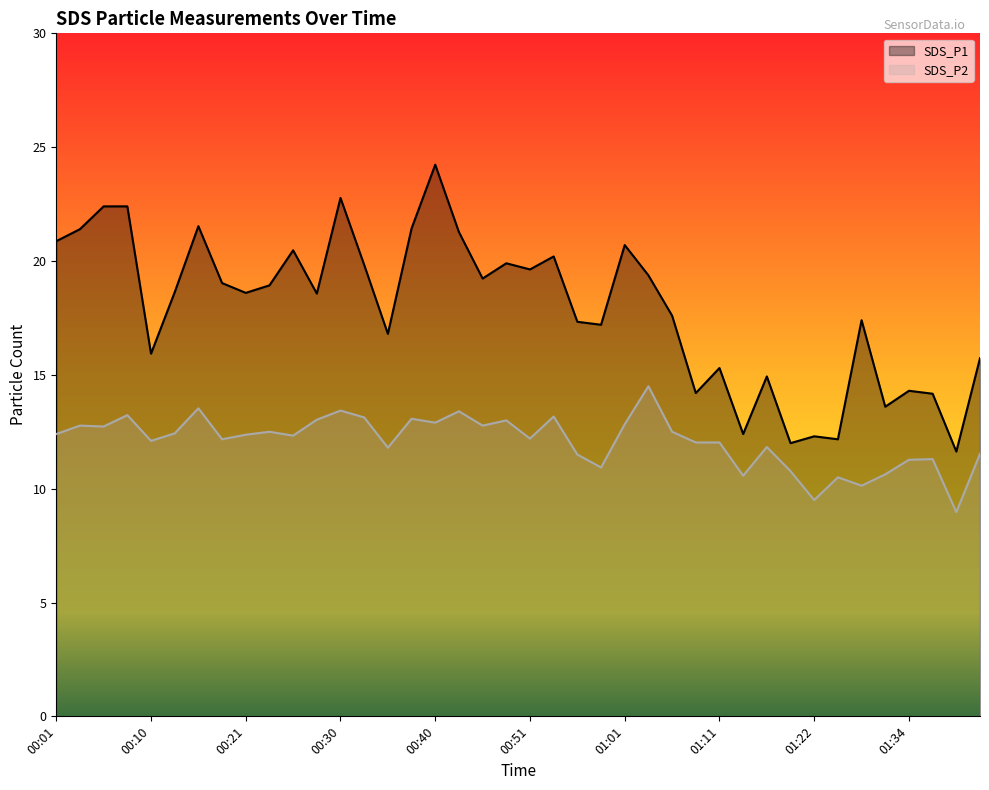

Reading left to right, transcribe all the data shown in this chart.

SDS_P1: 00:01=20.9	00:03=21.4	00:05=22.4	00:08=22.4	00:10=15.9	00:13=18.6	00:16=21.5	00:18=19.0	00:21=18.6	00:23=18.9	00:25=20.5	00:28=18.6	00:30=22.8	00:33=19.8	00:35=16.8	00:38=21.4	00:40=24.2	00:43=21.3	00:45=19.2	00:48=19.9	00:51=19.6	00:53=20.2	00:56=17.3	00:58=17.2	01:01=20.7	01:03=19.4	01:06=17.6	01:08=14.2	01:11=15.3	01:13=12.4	01:16=14.9	01:19=12.0	01:22=12.3	01:25=12.2	01:28=17.4	01:31=13.6	01:34=14.3	01:37=14.2	01:39=11.6	01:42=15.7
SDS_P2: 00:01=12.4	00:03=12.8	00:05=12.7	00:08=13.2	00:10=12.1	00:13=12.4	00:16=13.5	00:18=12.2	00:21=12.4	00:23=12.5	00:25=12.3	00:28=13.0	00:30=13.4	00:33=13.1	00:35=11.8	00:38=13.1	00:40=12.9	00:43=13.4	00:45=12.8	00:48=13.0	00:51=12.2	00:53=13.2	00:56=11.5	00:58=10.9	01:01=12.8	01:03=14.5	01:06=12.5	01:08=12.0	01:11=12.0	01:13=10.6	01:16=11.8	01:19=10.8	01:22=9.5	01:25=10.5	01:28=10.1	01:31=10.6	01:34=11.3	01:37=11.3	01:39=9.0	01:42=11.5